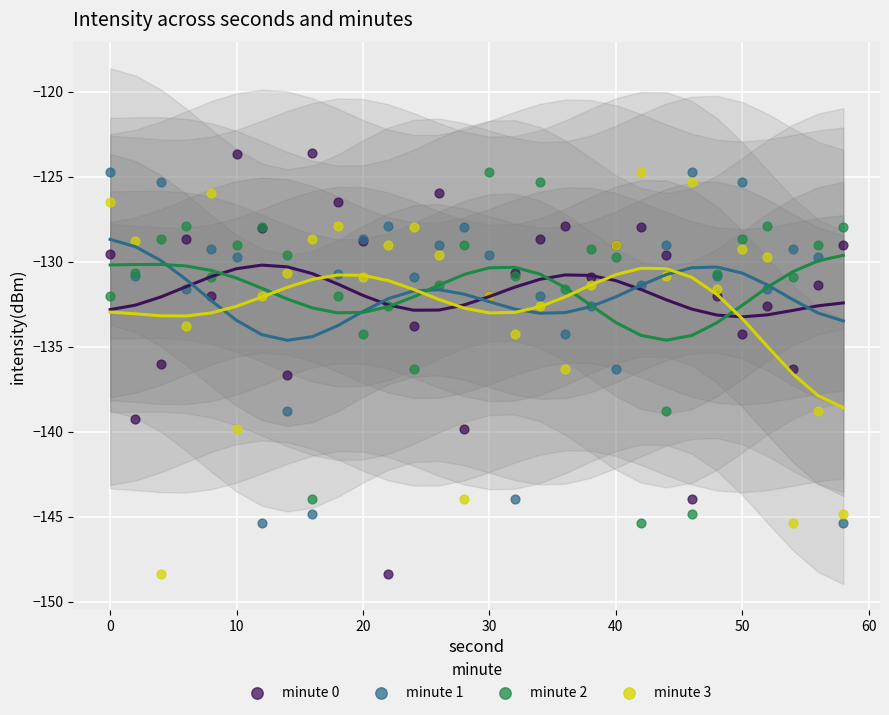

Which series contains the highest Y value?

minute 0